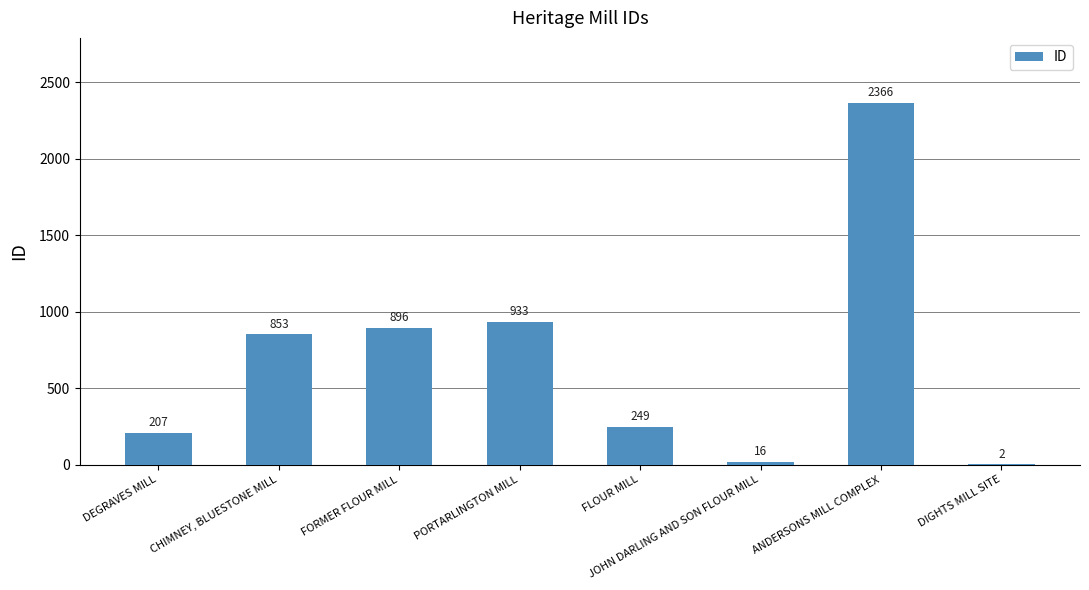

What is the change in value from CHIMNEY, BLUESTONE MILL to FORMER FLOUR MILL?

+43